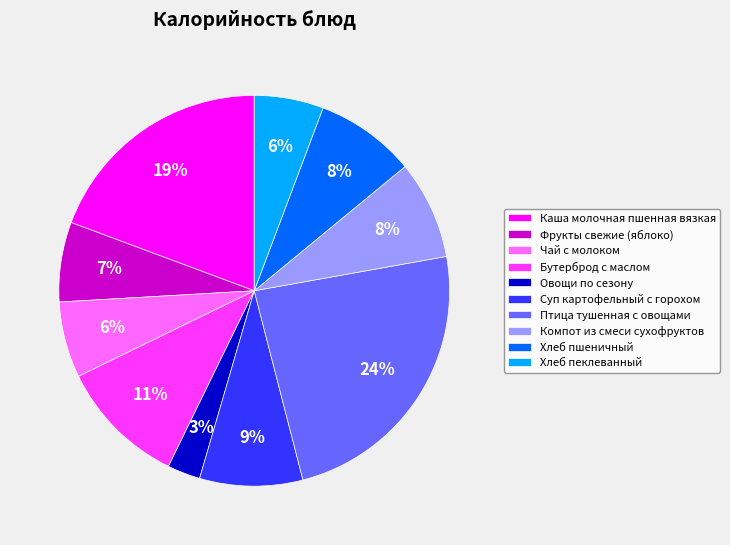

Combined, do Хлеб пеклеванный and Фрукты свежие (яблоко) account for over 50%?

No